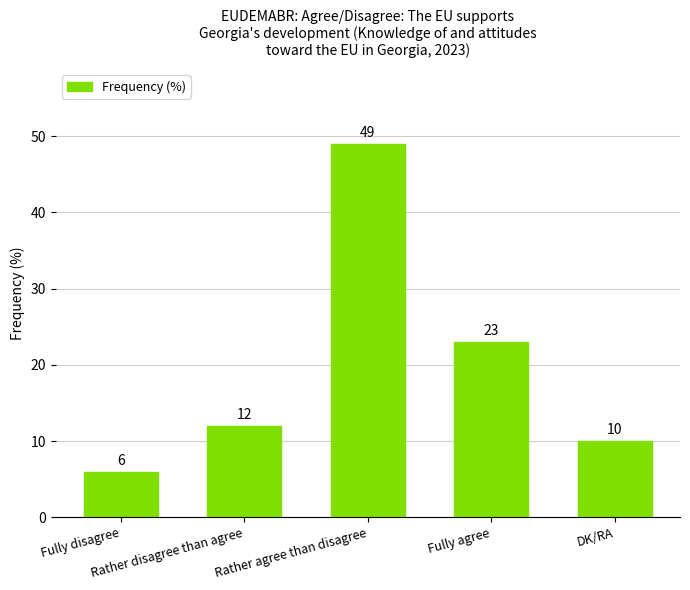

What is the label of the 4th bar from the left?

Fully agree